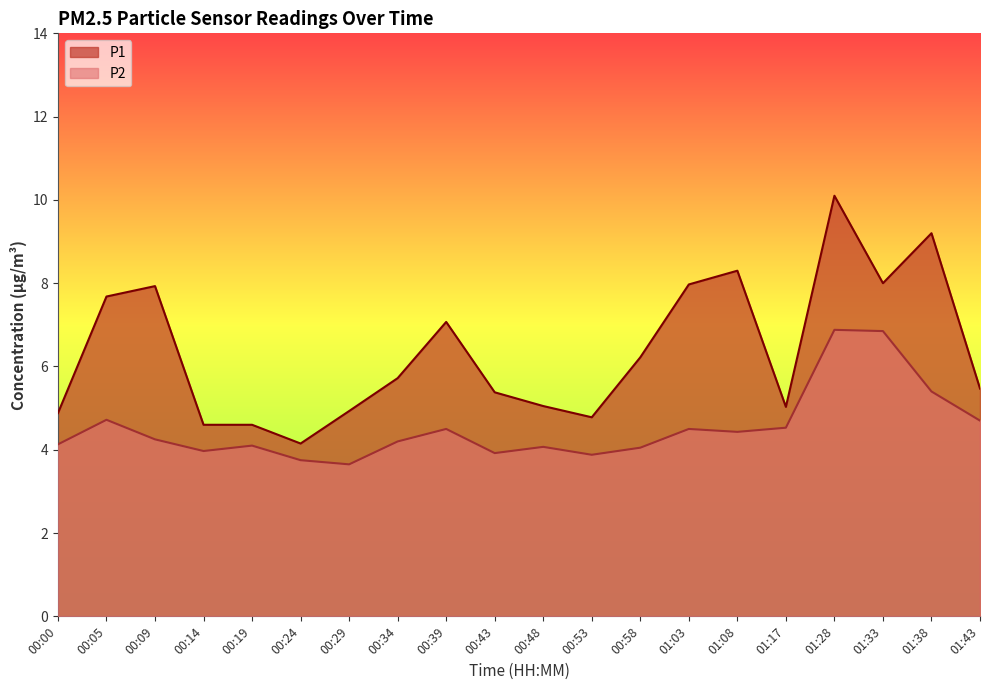

How many interior local valleys does the P2 series have?

5